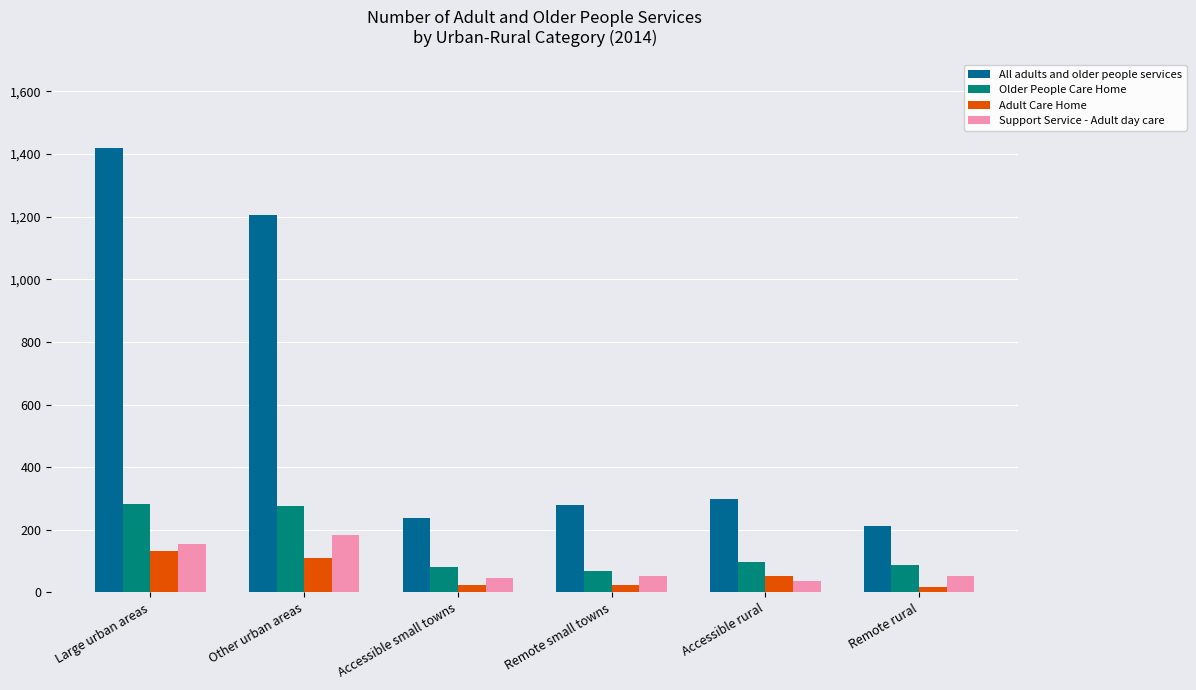

What is the highest value of the Older People Care Home series?

281